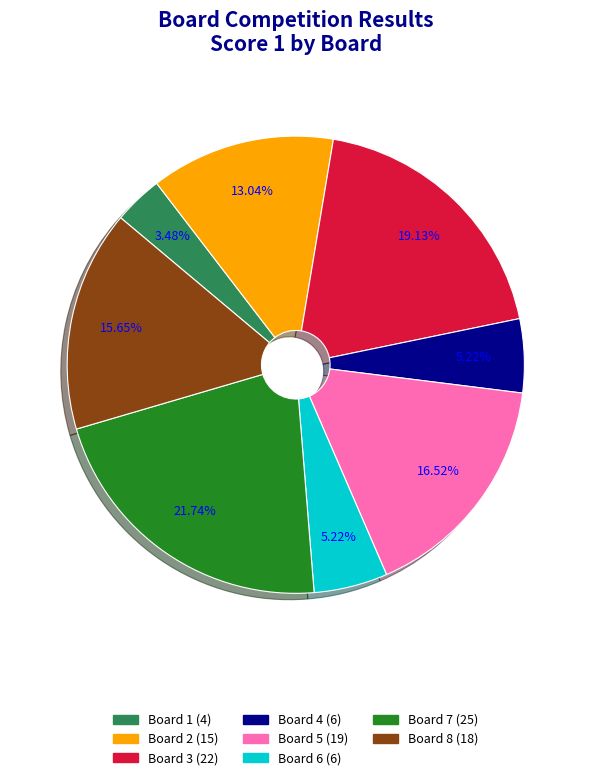

Is there any slice that represents more than half of the pie?

No